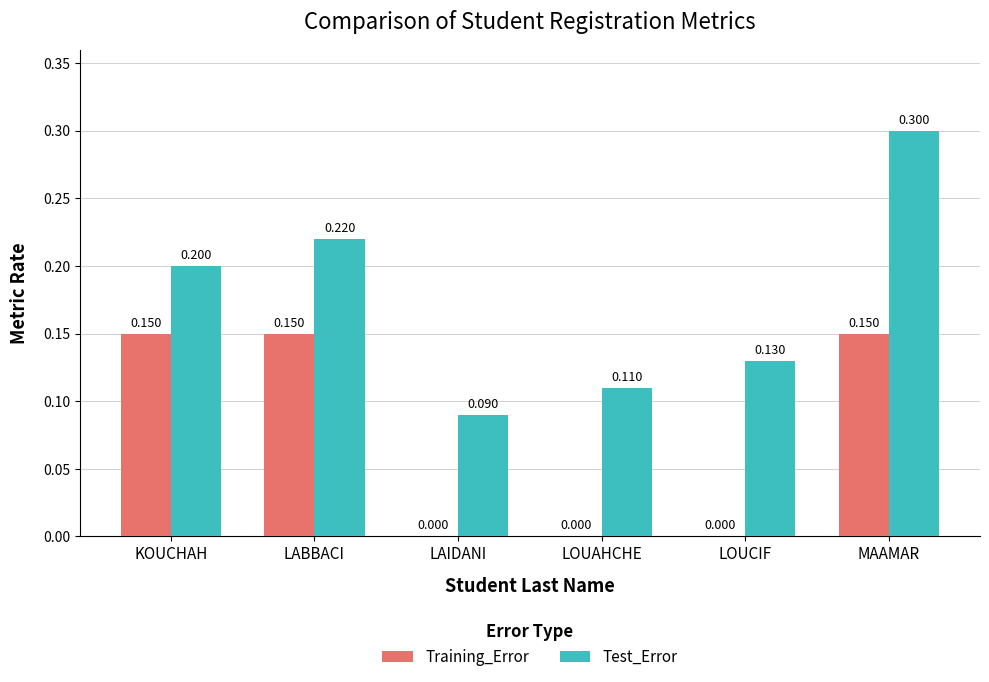

What is the sum of the Training_Error values at LOUCIF and KOUCHAH?

0.2